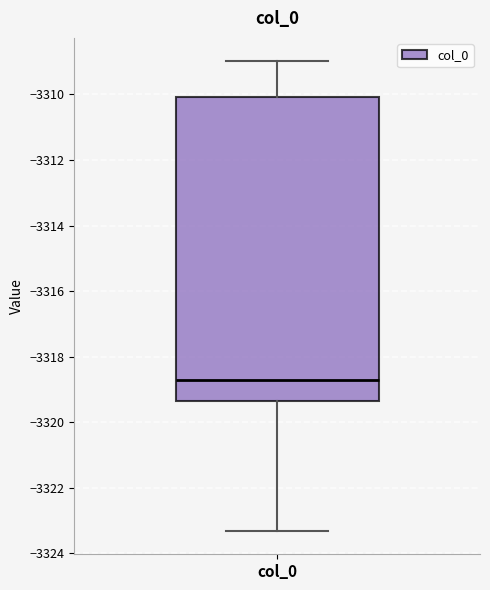

Transcribe this box plot: give where the median line is, the range the box spans, and where the two whiskers end, as read against the y-axis. The values are not printed on the chart, so give them approximately, as read against the axis.

median -3318.8, box -3319.4 to -3310.0, whiskers -3323.4 to -3309.0